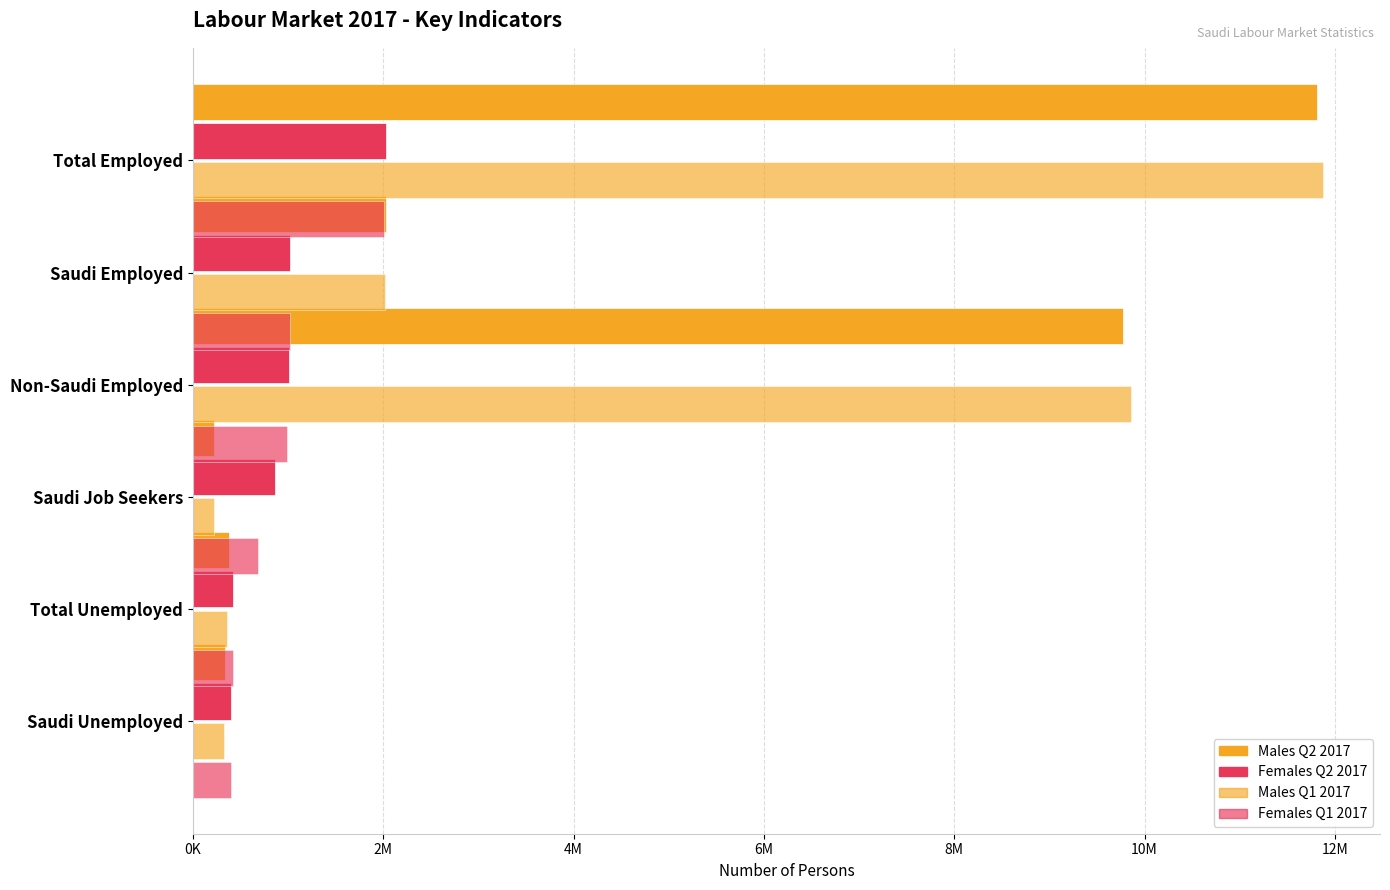

The value of Males Q1 2017 at Total Employed is 5691740. True or false?

False